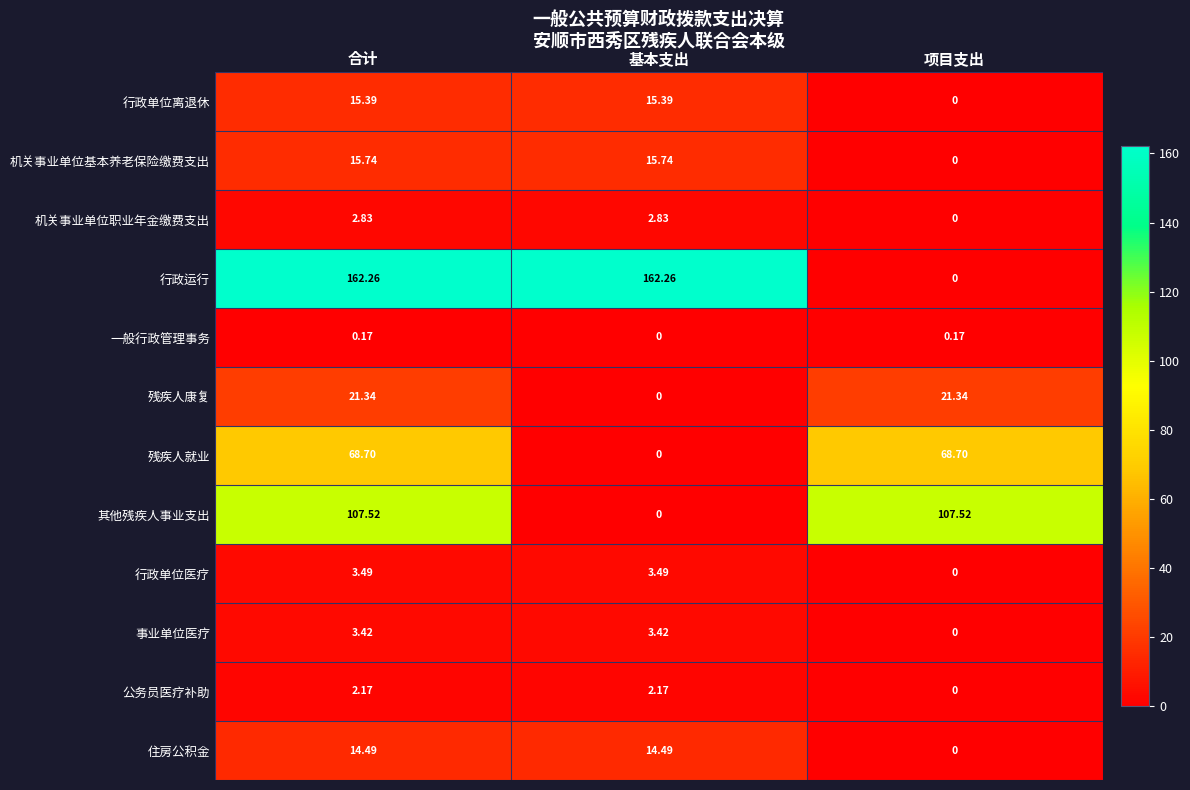

How many data points in 机关事业单位基本养老保险缴费支出 are less than 15?

1